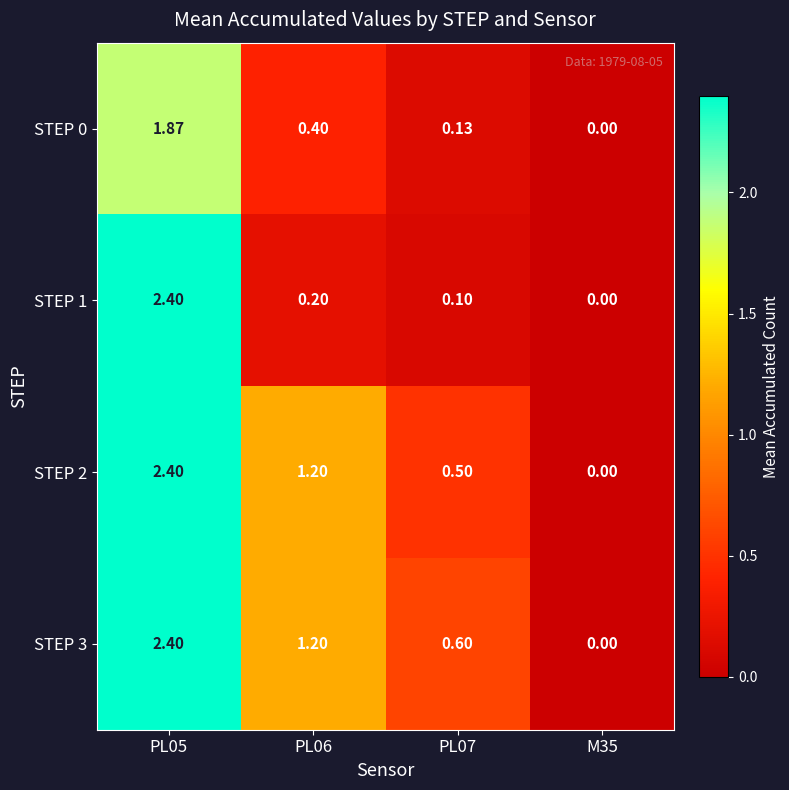

Is the value of STEP 2 at PL06 greater than the value of STEP 0 at PL06?

Yes